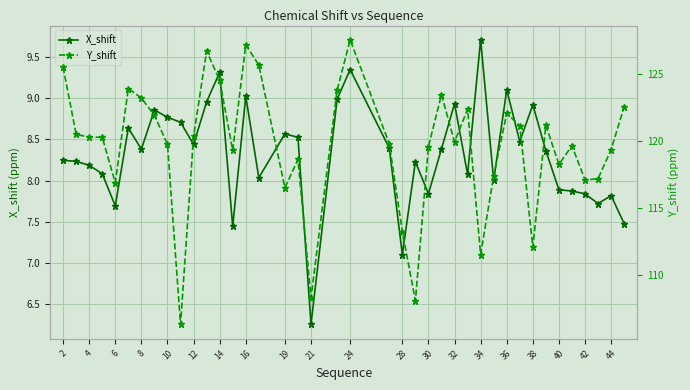

Is it true that X_shift equals 2.3 at 19?

False